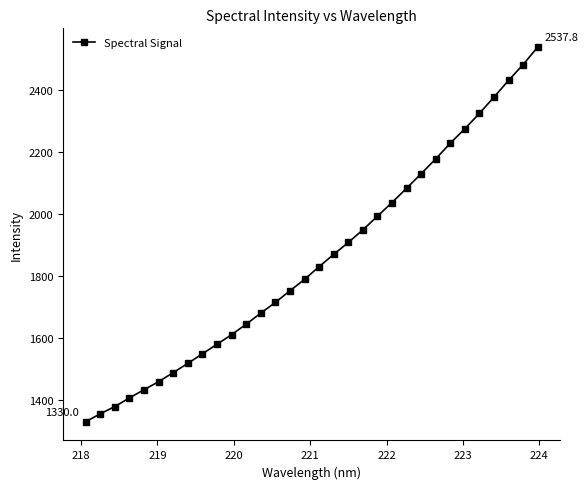

What is the sum of all values?

59315.9